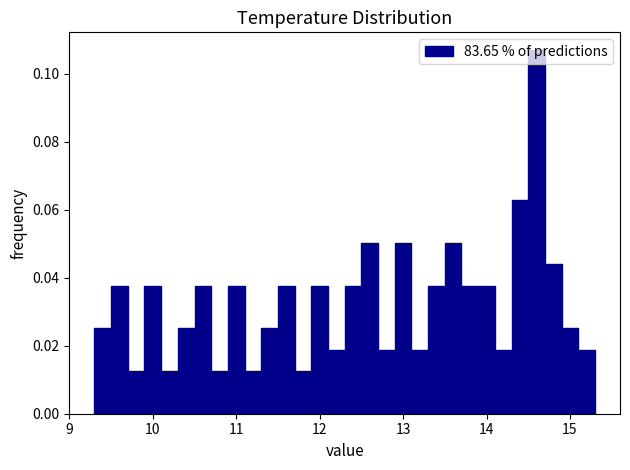

Around what value on the x-axis is the tallest bar? Give the approximate position of its centre, as read against the axis.

14.6